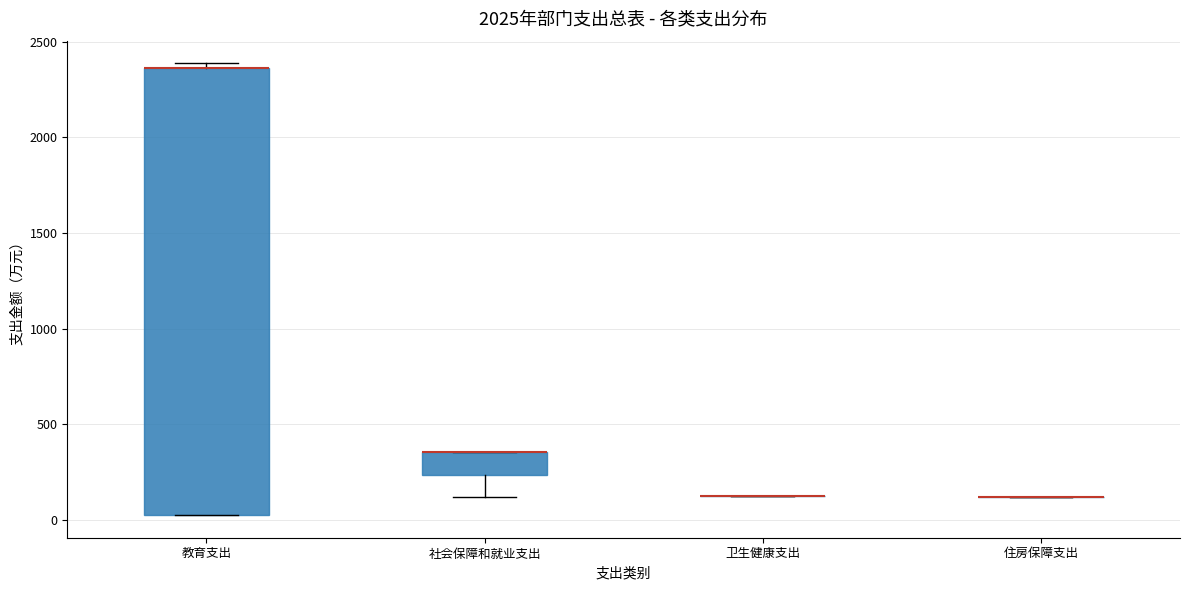

Reading left to right, read every box against the y-axis: the position of its median line, the range the box covers, and the ends of its whiskers. The values are not printed on the chart, so give them approximately, as read against the axis.

教育支出: median 2350 (drawn on the box's upper edge), box 0 to 2350, whiskers 0 to 2400
社会保障和就业支出: median 350 (drawn on the box's upper edge), box 250 to 350, whiskers 100 to 350
卫生健康支出: box collapsed to a line at 100, whiskers 100 to 100
住房保障支出: box collapsed to a line at 100, whiskers 100 to 100